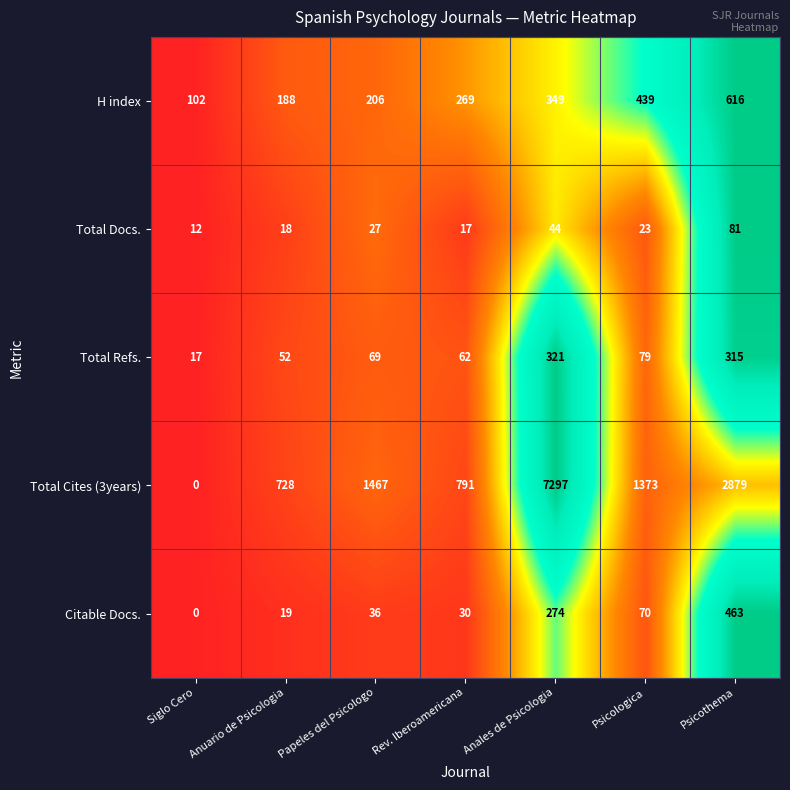

Which label corresponds to the smallest value in the chart?

Siglo Cero